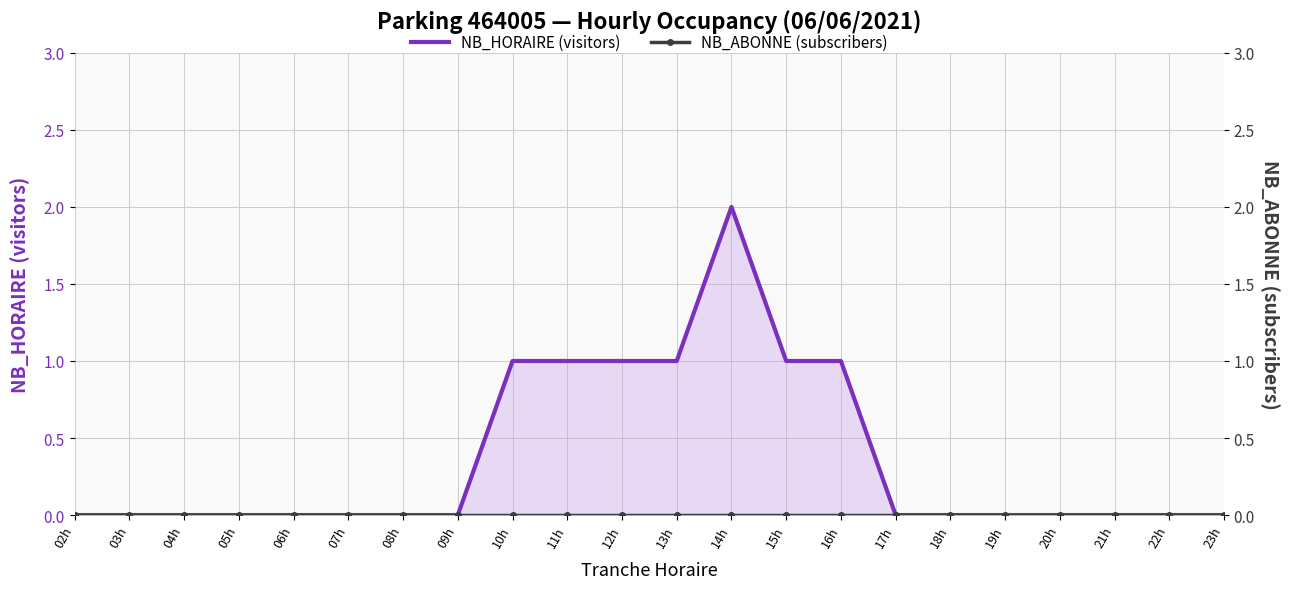

At which category does the chart reach its peak across all series?

14h